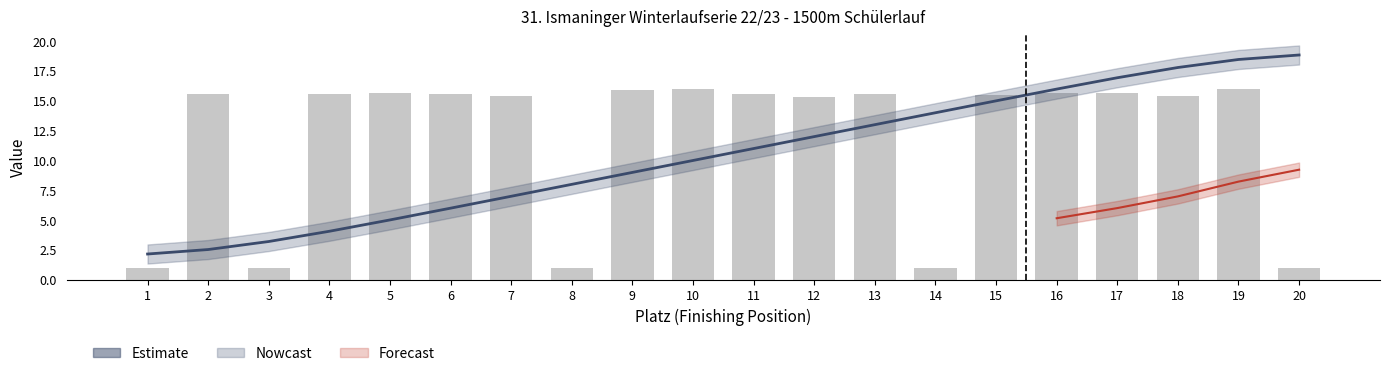

At which category is the sum across all series the highest?

19